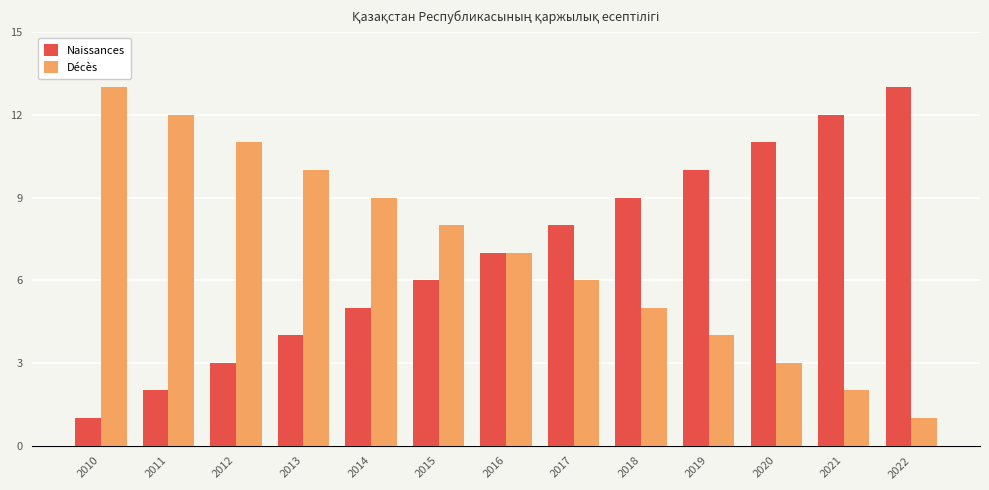

What is the value of the Naissances bar at the 12th from the left?

12